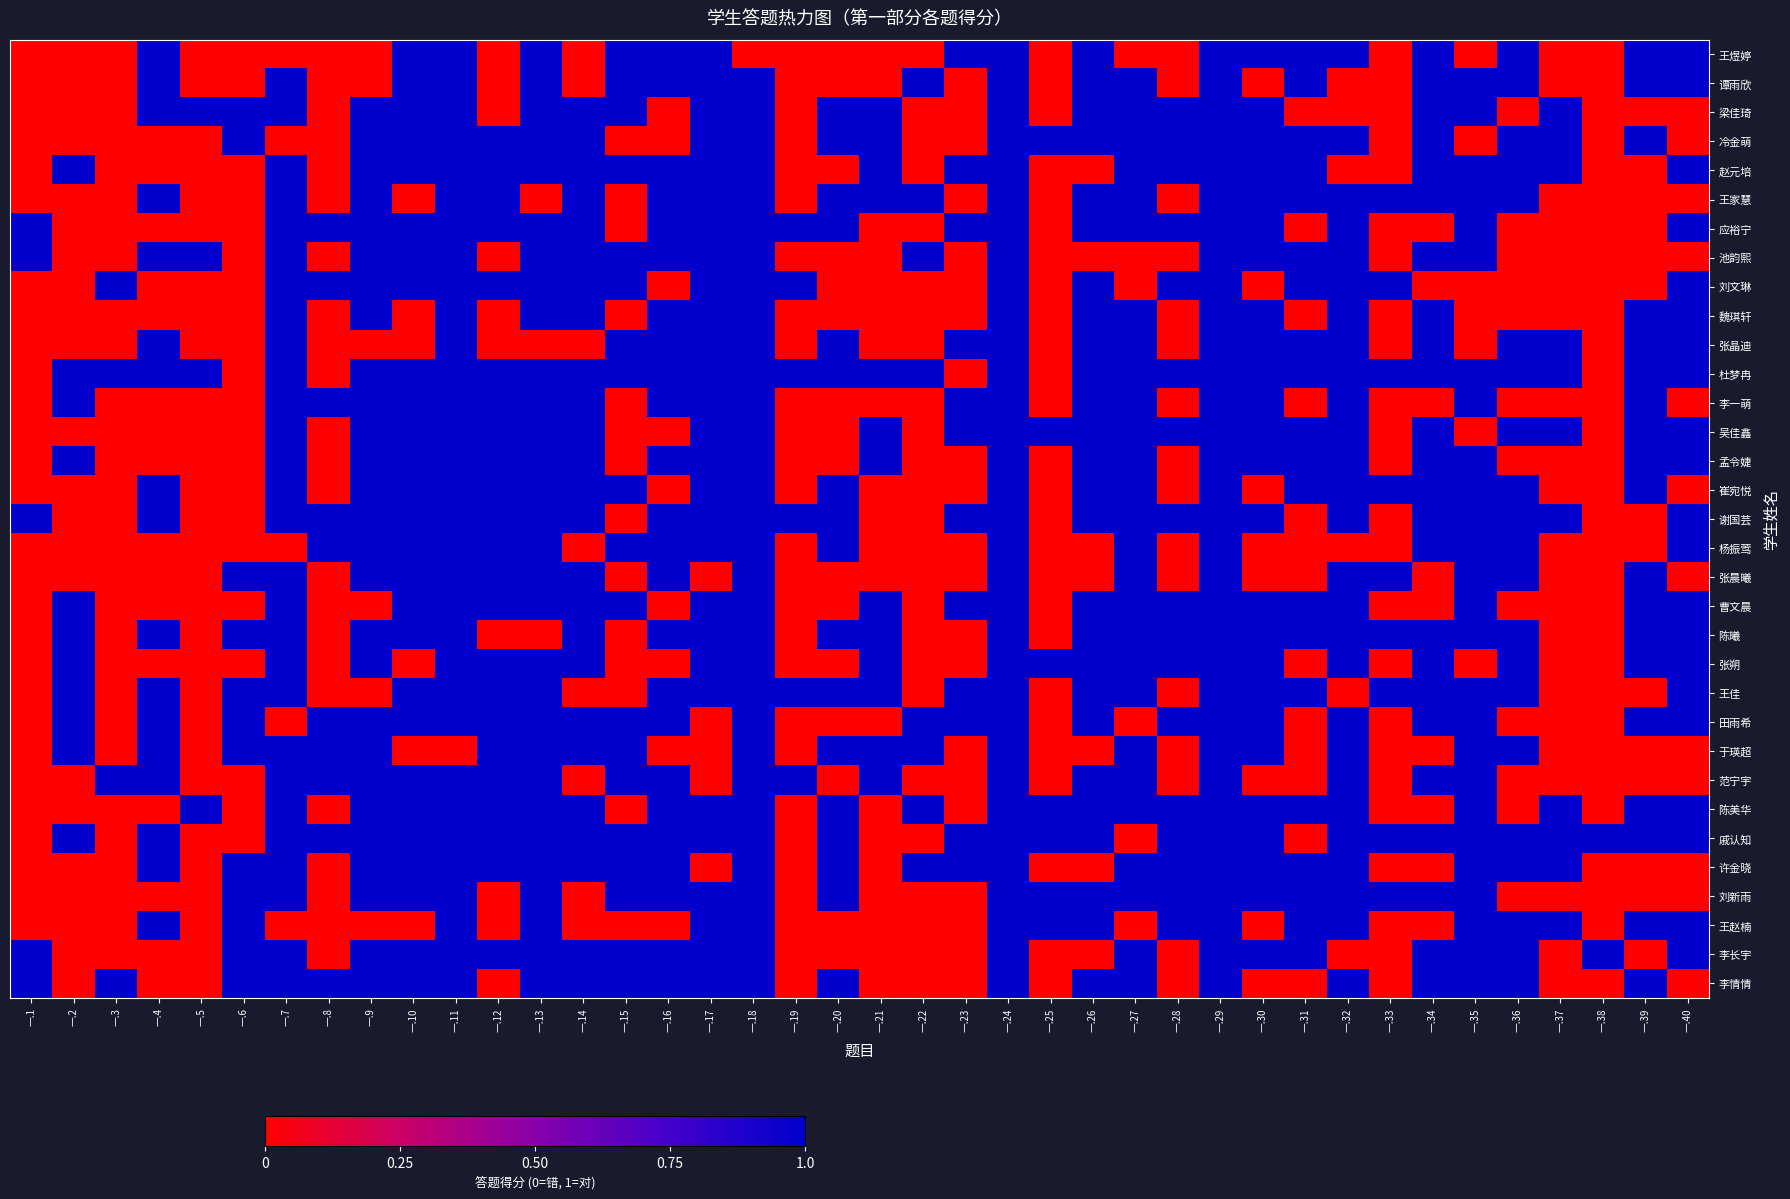

What is the total value across all series at 一.32?

27